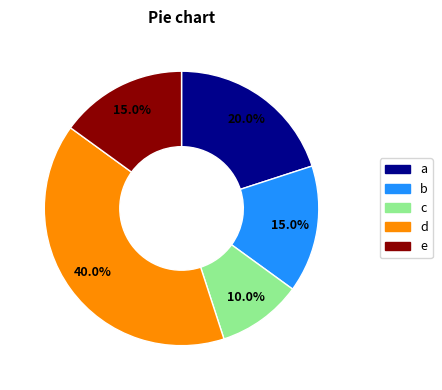

How much of the chart is everything except e?

85.0%